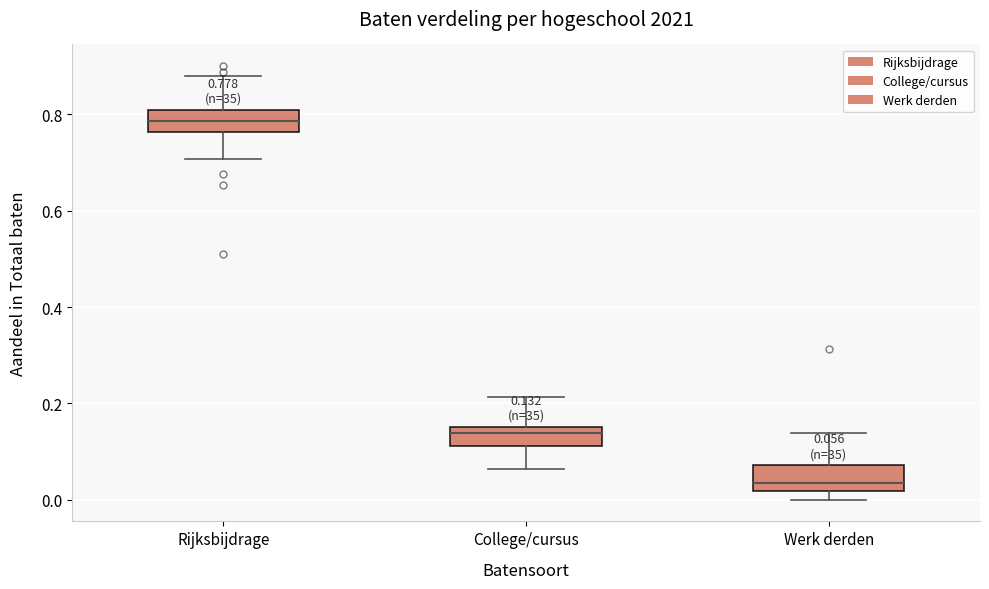

Which box has the lowest median line?

Werk derden